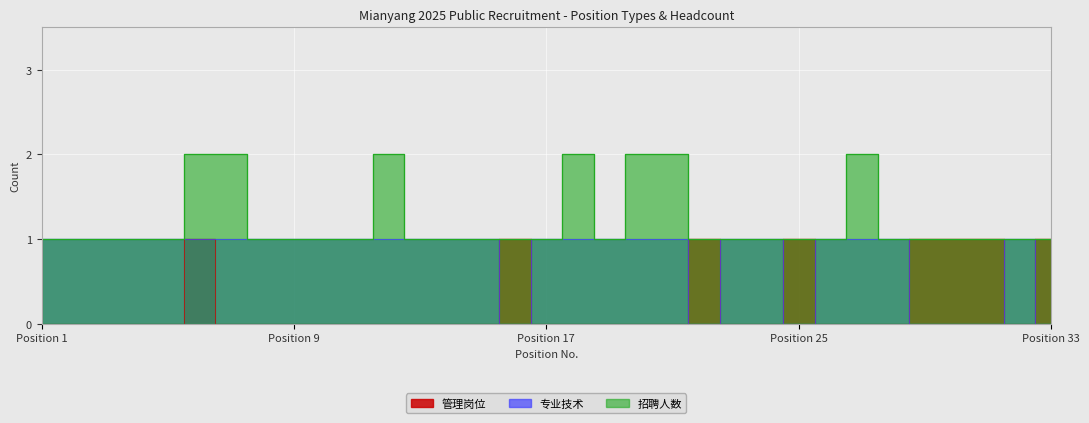

Read the 招聘人数 value at 24.

1